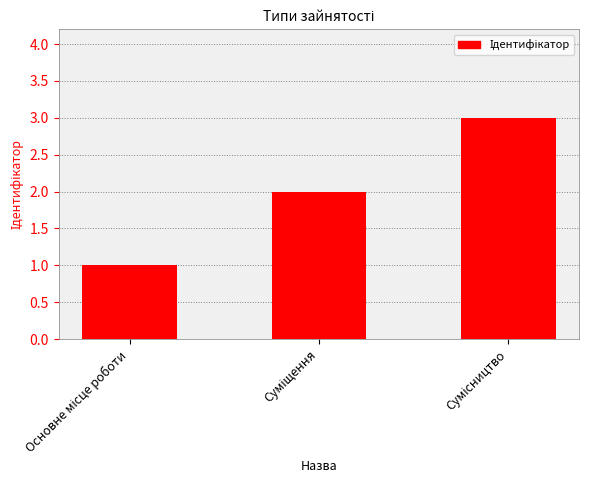

Does the chart contain stacked bars?

No